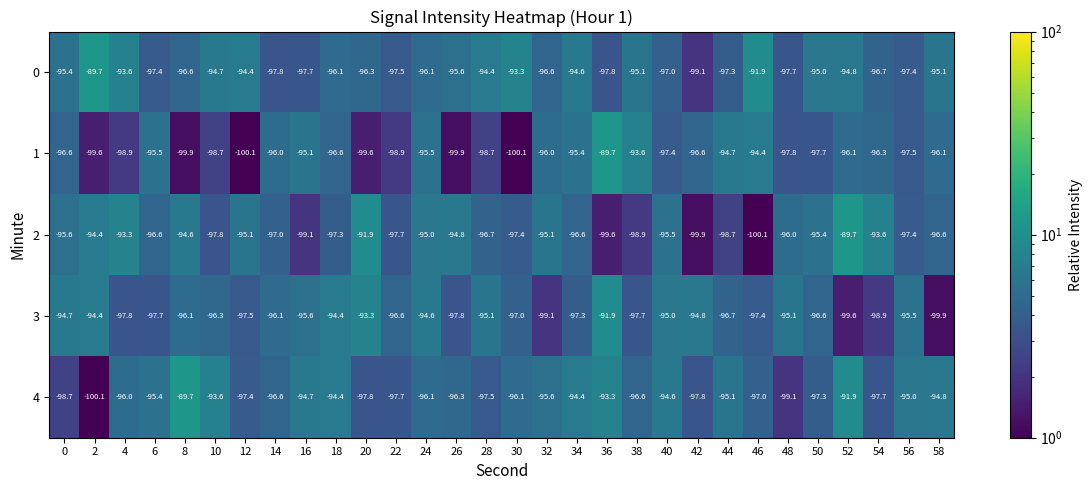

What is the difference between the 1 values at 56 and 30?

2.6